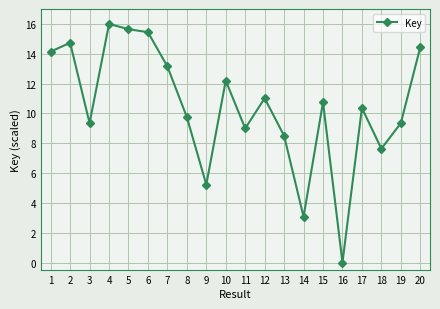

What is the difference between the second highest and minimum values?

15.6